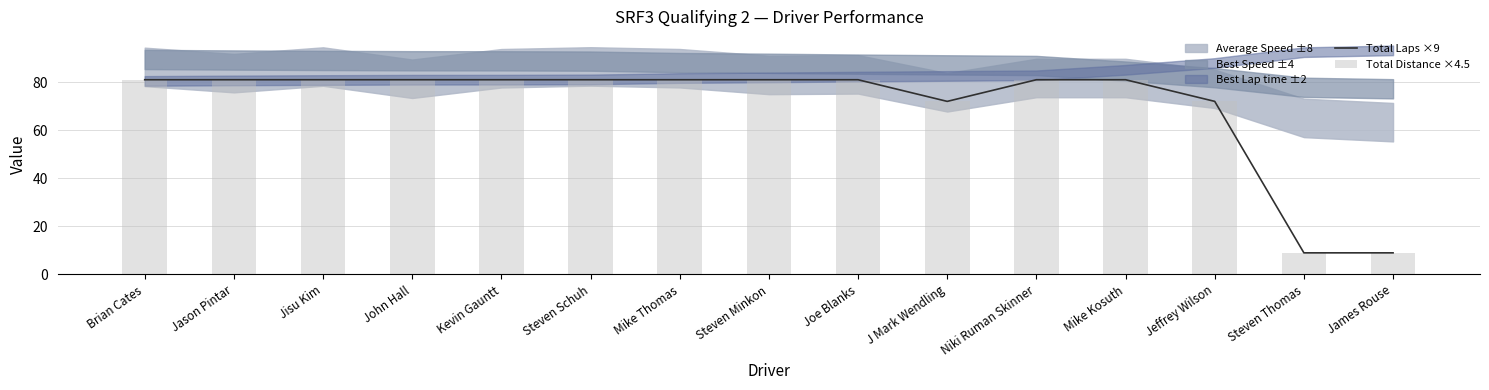

At which label is Total Distance ×4.5 closest to 45?

J Mark Wendling